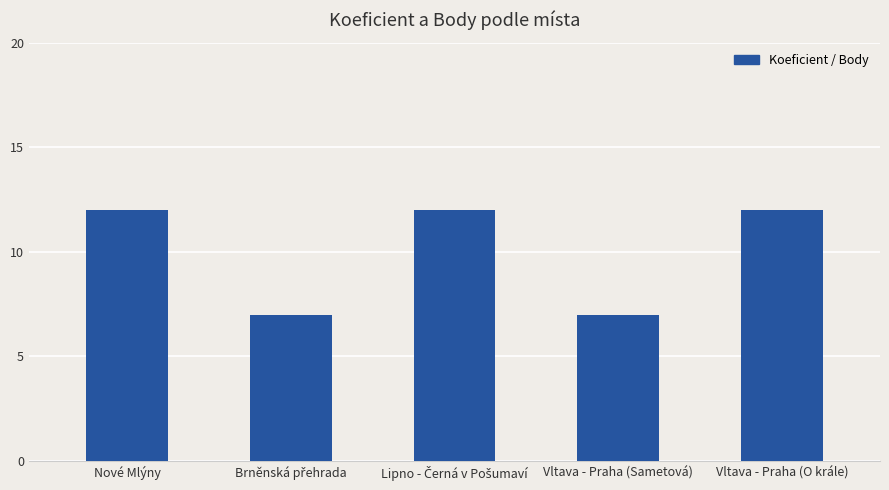

Is it true that the value at Vltava - Praha (Sametová) is 7?

True